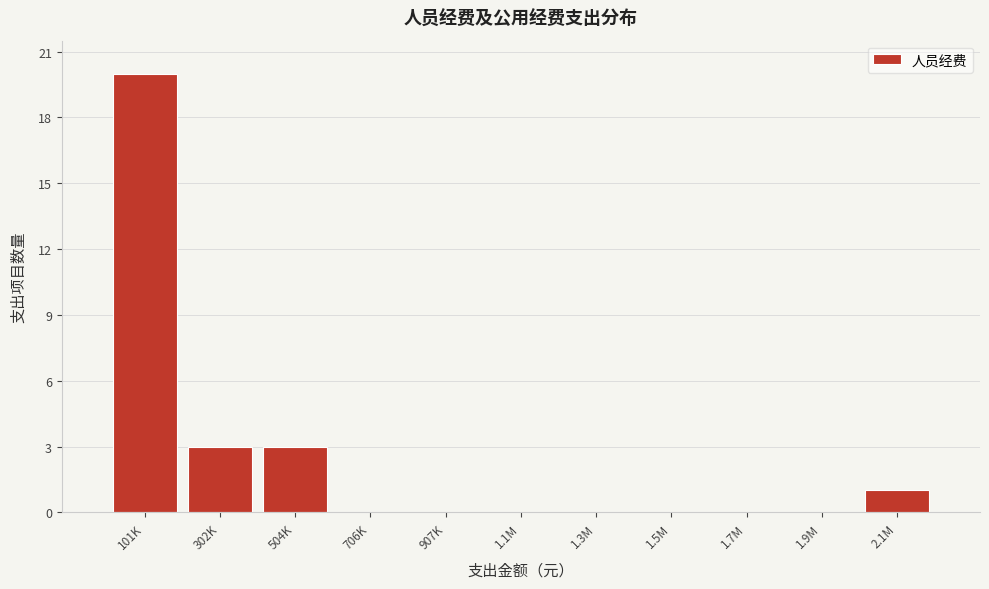

Reading left to right, what are all the values shown in this chart?

101K=20	302K=3	504K=3	706K=0	907K=0	1.1M=0	1.3M=0	1.5M=0	1.7M=0	1.9M=0	2.1M=1